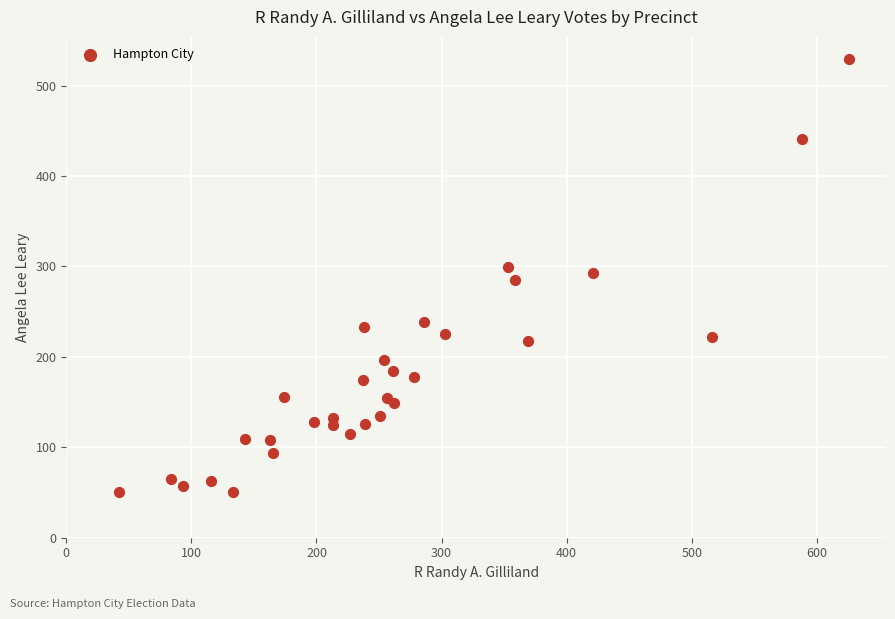

What is the range of X values (max minus min)?

584